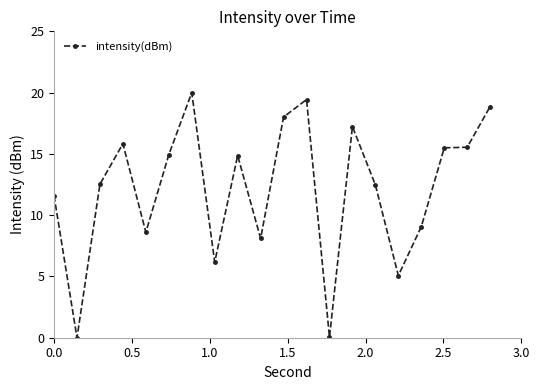

What is the difference between the maximum and minimum values?

20.0